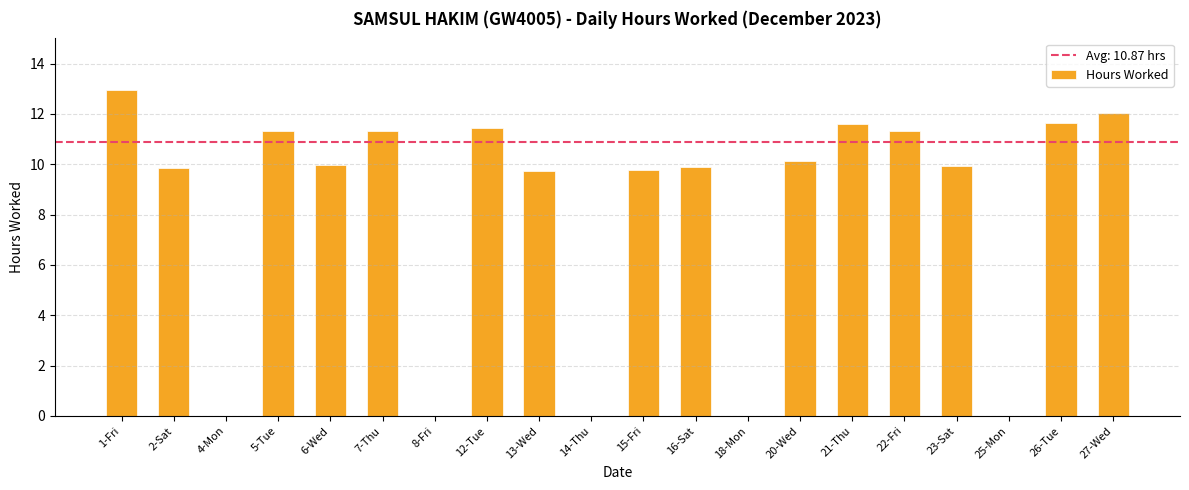

Is it true that the value at 13-Wed is 9.8?

True